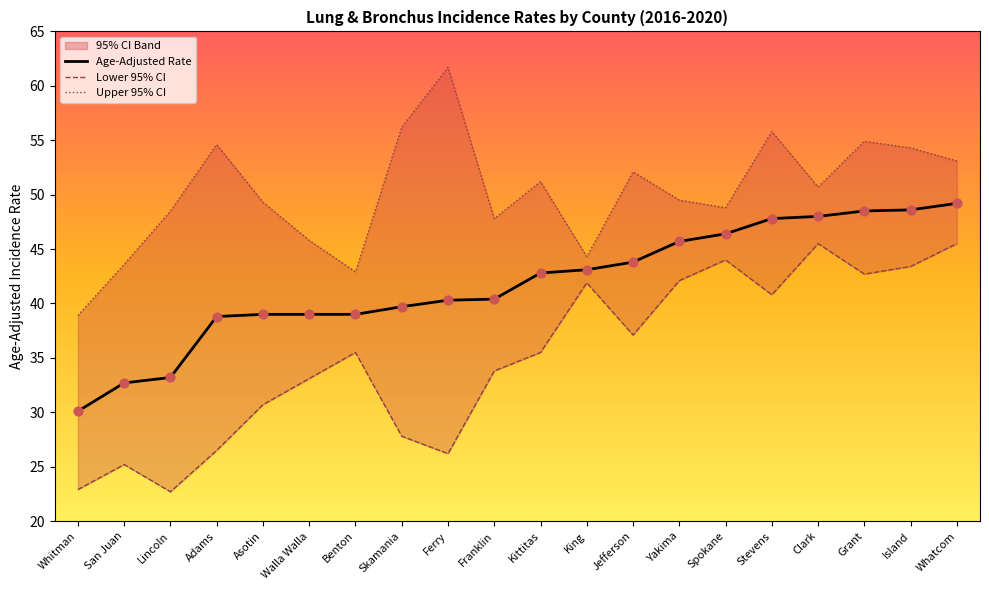

Which series has the largest Y range (max minus min)?

Upper 95% CI